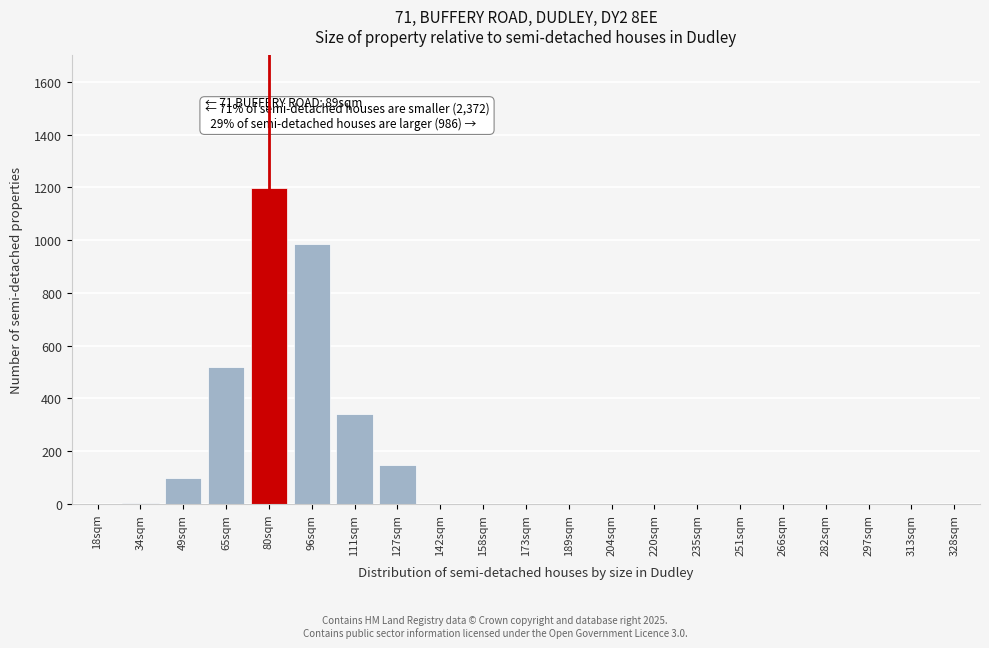

Where is the data nearest to the value 599?

65sqm